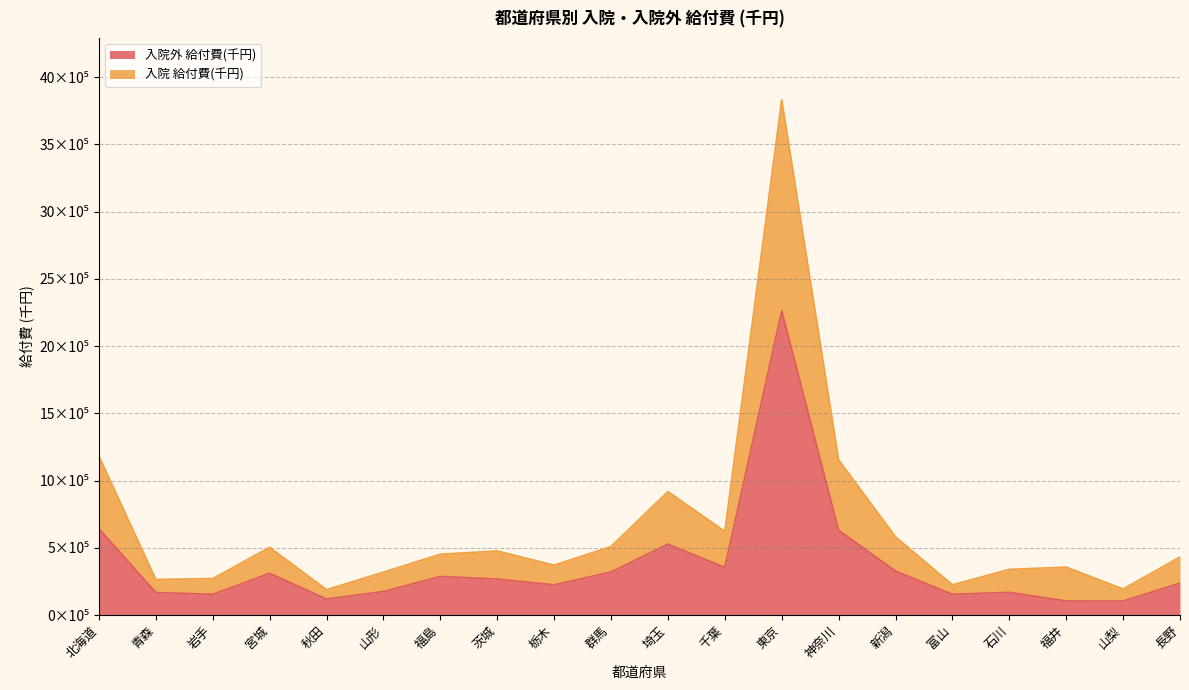

True or false: 入院 給付費(千円) and 入院外 給付費(千円) intersect in this chart.

False